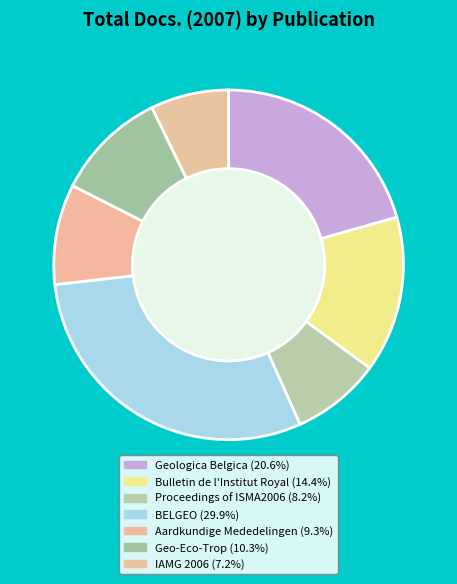

To the nearest percent, what portion does Bulletin de l'Institut Royal represent?

14%